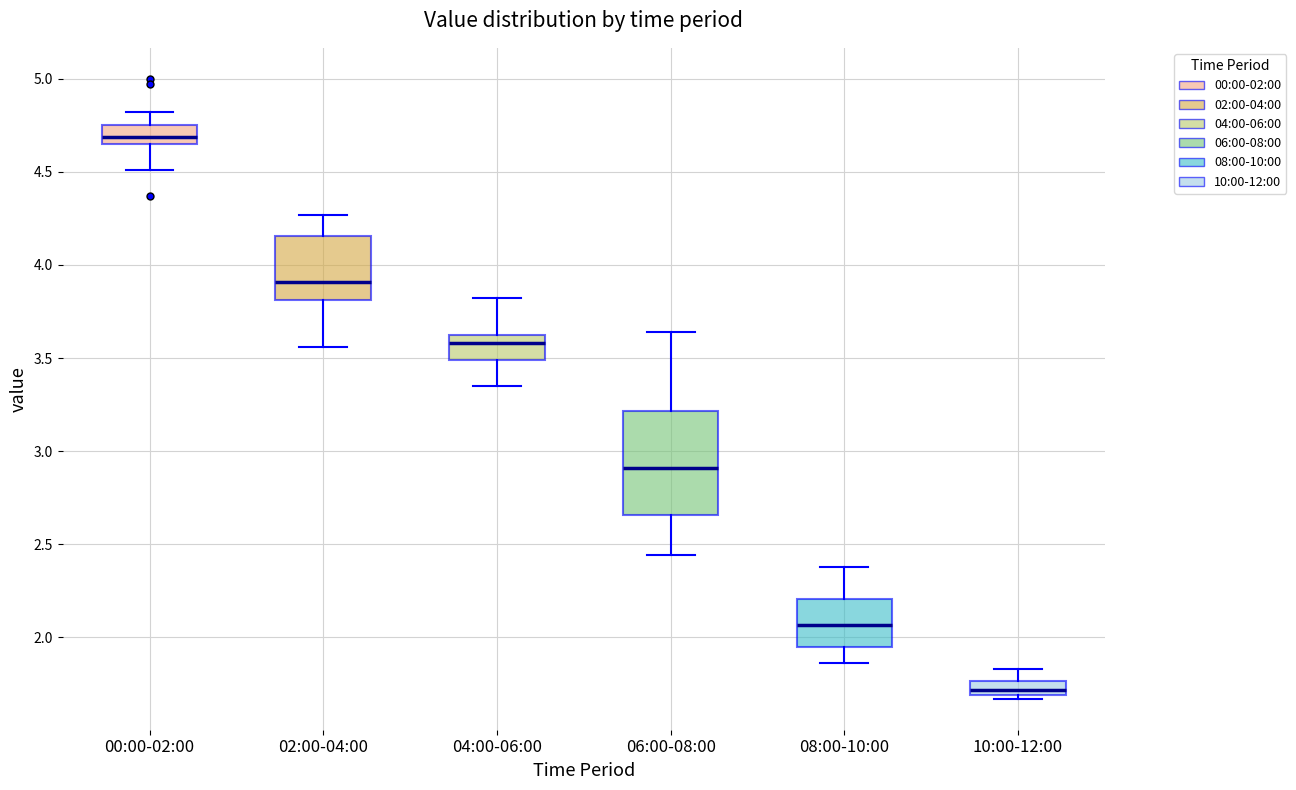

Reading left to right, read every box against the y-axis: the position of its median line, the range the box covers, and the ends of its whiskers. The values are not printed on the chart, so give them approximately, as read against the axis.

00:00-02:00: median 4.70, box 4.65 to 4.75, whiskers 4.50 to 4.80
02:00-04:00: median 3.90, box 3.80 to 4.15, whiskers 3.55 to 4.25
04:00-06:00: median 3.60, box 3.50 to 3.65, whiskers 3.35 to 3.80
06:00-08:00: median 2.90, box 2.65 to 3.20, whiskers 2.45 to 3.65
08:00-10:00: median 2.05, box 1.95 to 2.20, whiskers 1.85 to 2.40
10:00-12:00: median 1.70 (inside the box), box 1.70 to 1.75, whiskers 1.65 to 1.85